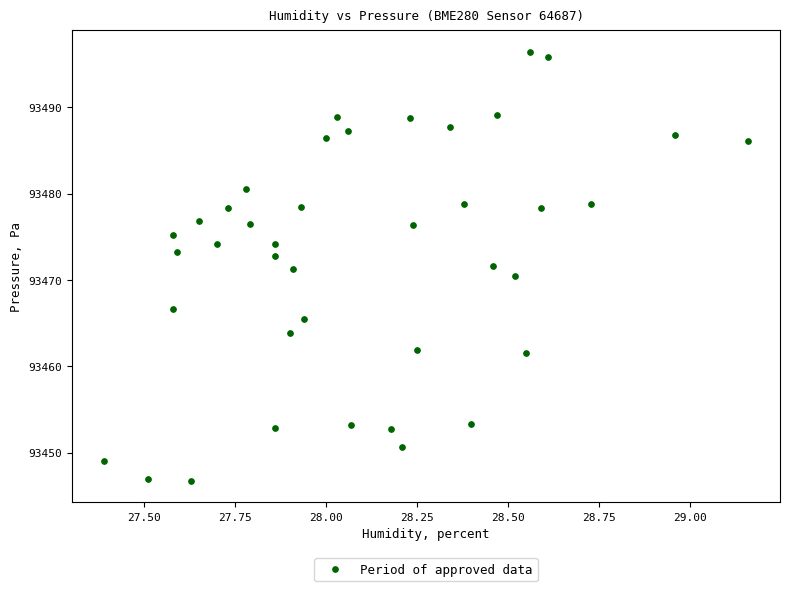

What is the range of Y values (max minus min)?

49.7